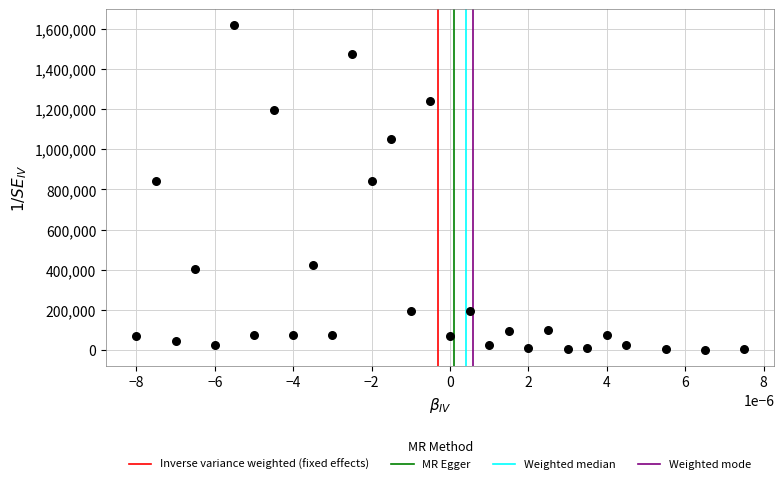

What is the range of Y values (max minus min)?

1616719.6